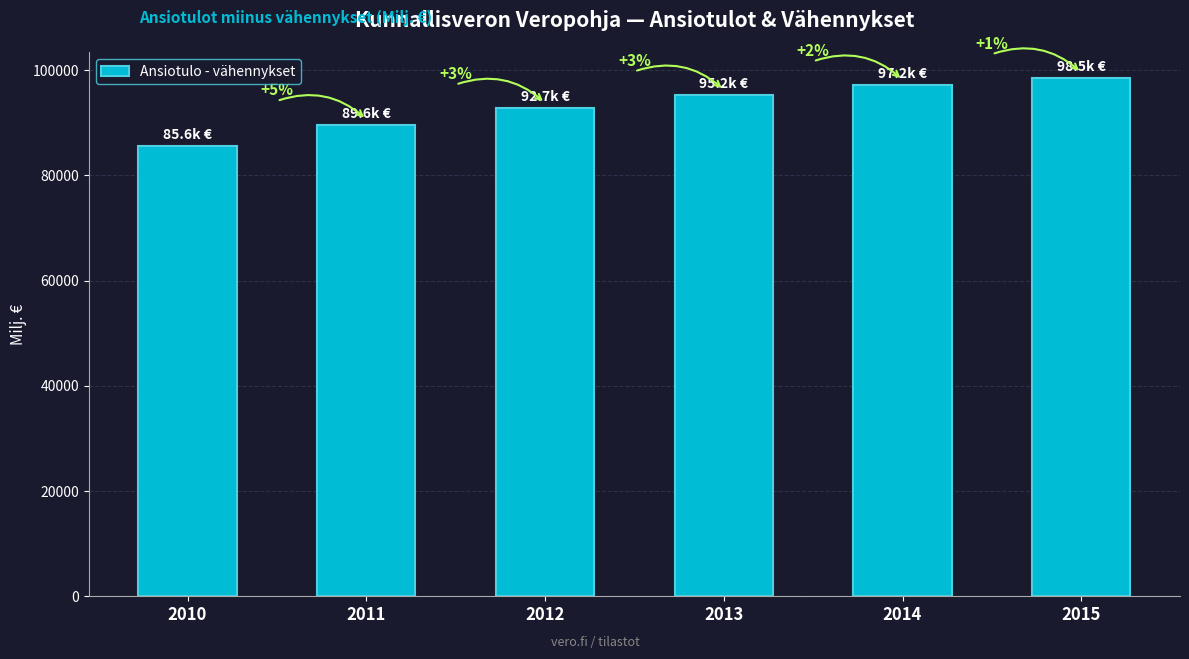

Does the chart contain any negative values?

No